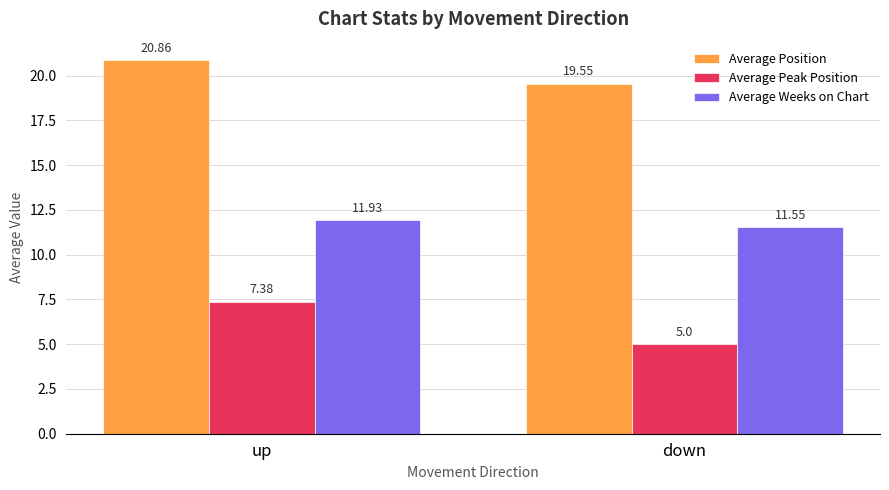

At which category is the sum across all series the highest?

up